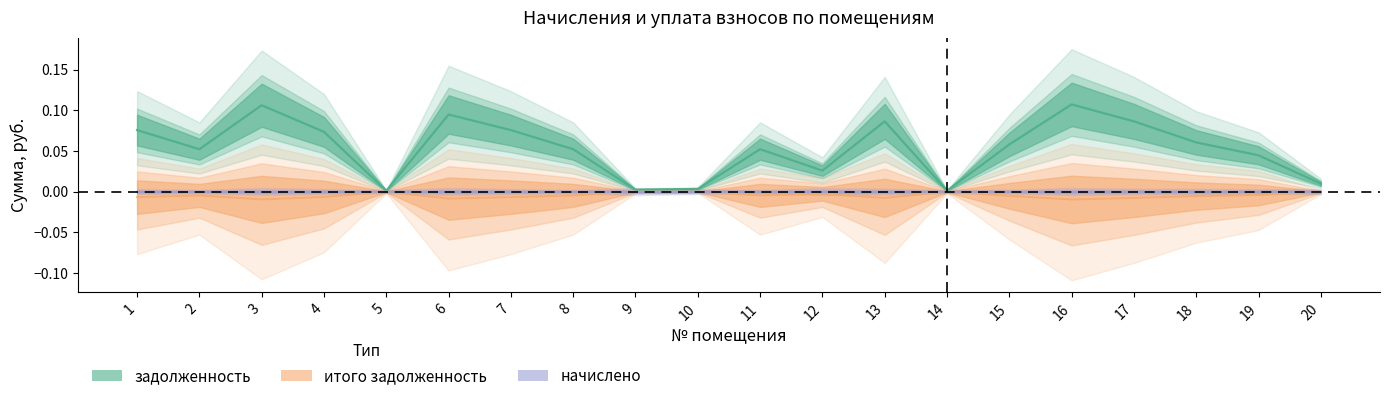

How many lines are shown in the chart?

3